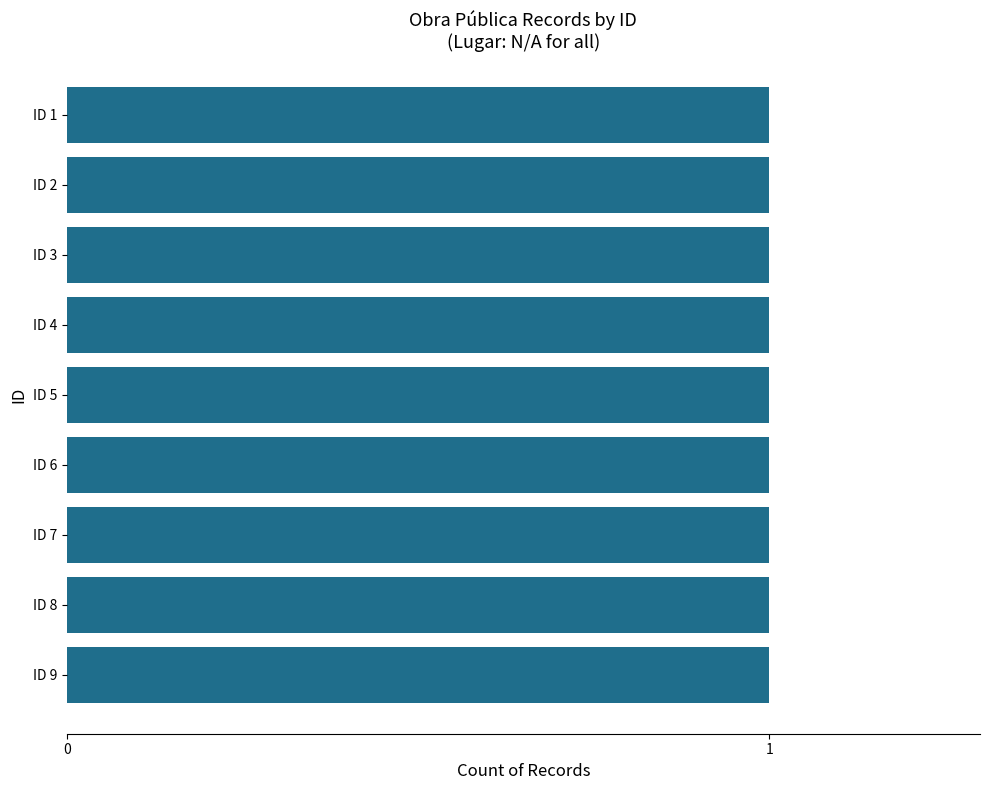

How many values are between 3 and 7?

5